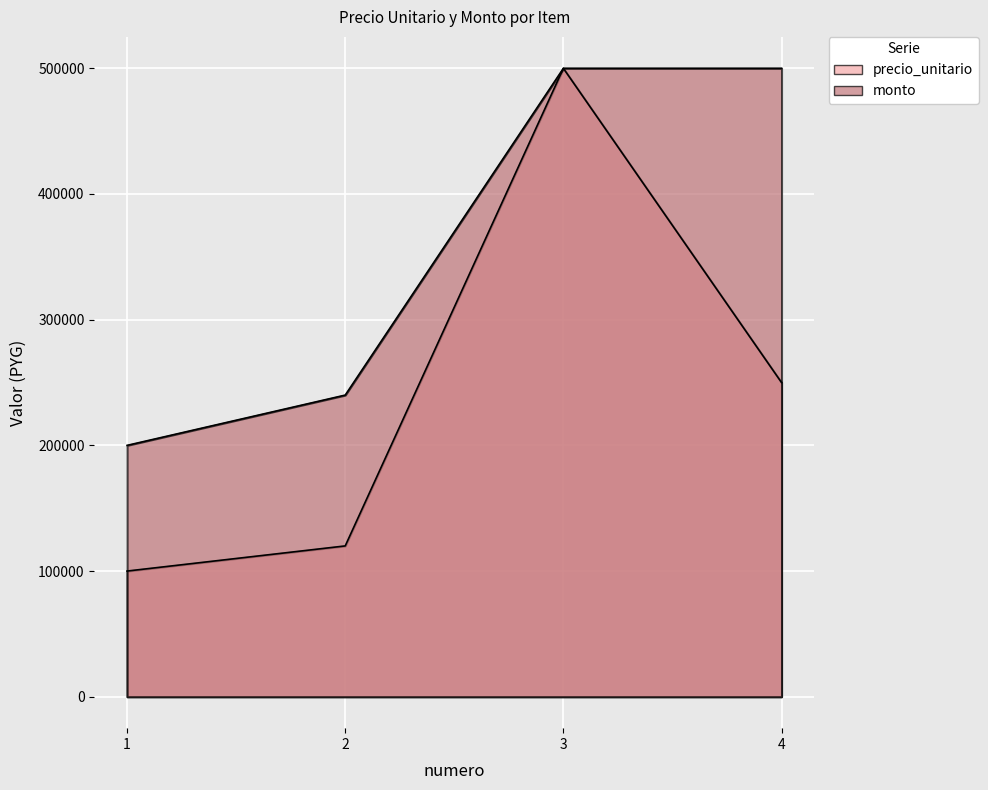

Which series has the widest spread of values?

precio_unitario